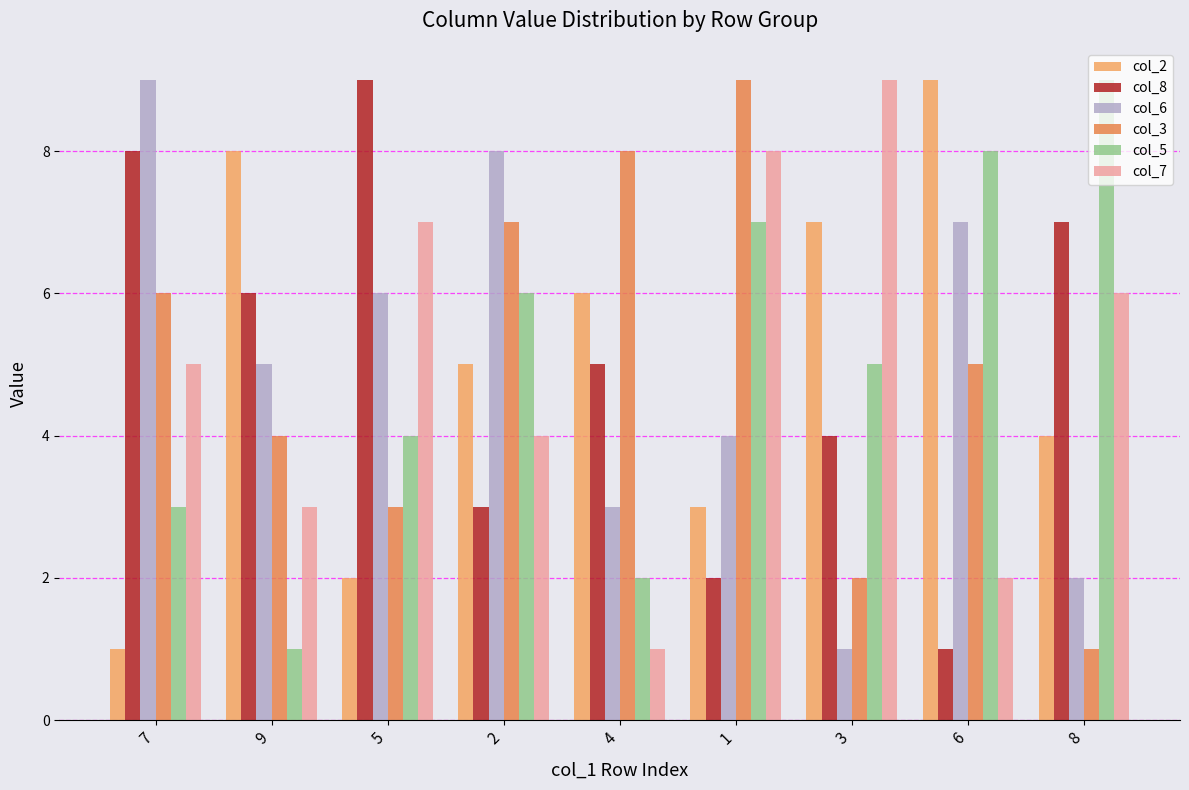

What is the spread (max minus min) of values at 8?

8